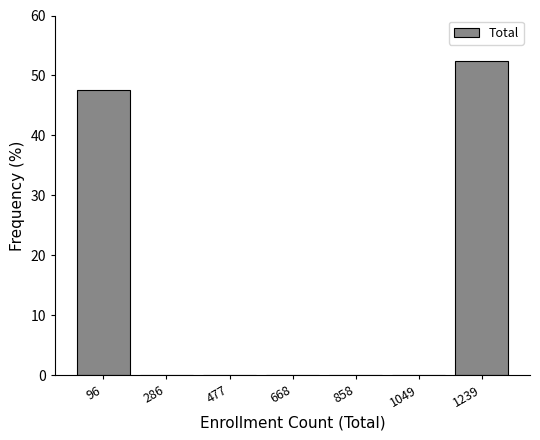

Reading left to right, list every bar in this chart as the range it spans on the x-axis followed by its height. Neither the bar edges nor the heights are printed on the chart, so give them approximately, as read against the axes.

0 to 200: 48
200 to 380: 0
380 to 580: 0
580 to 760: 0
760 to 960: 0
960 to 1140: 0
1140 to 1340: 52